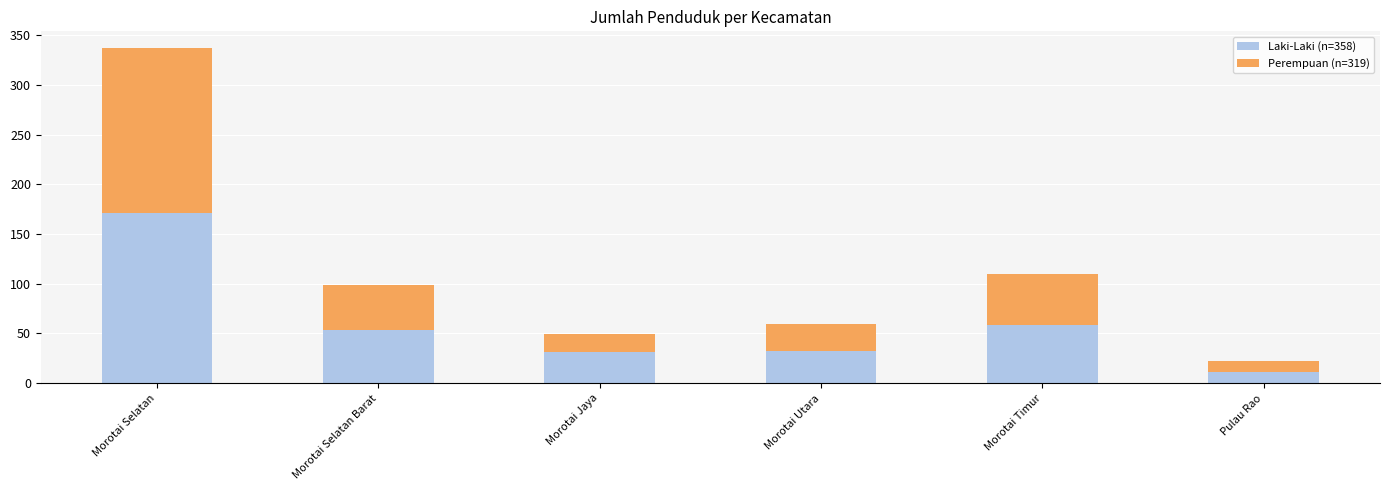

Are the bars grouped side by side (vs. stacked)?

No